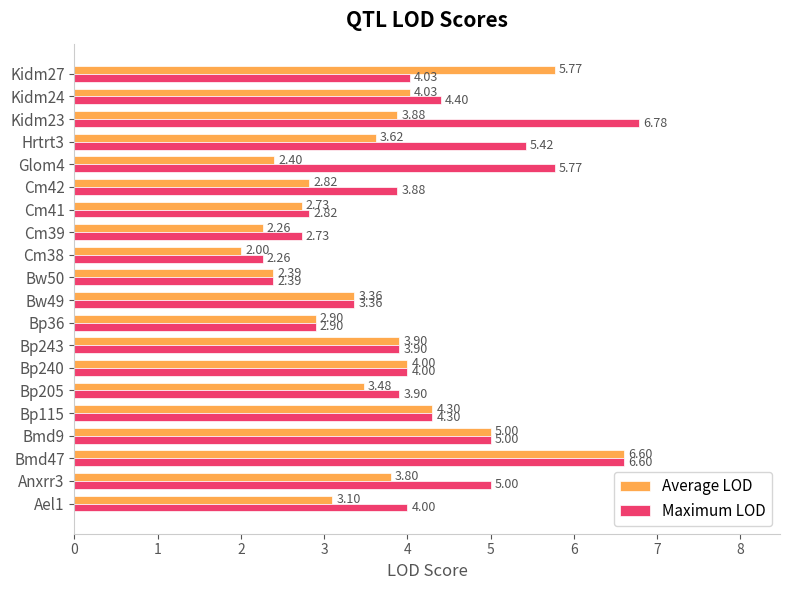

Rank the series by their average value, from highest to lowest.

Maximum LOD, Average LOD